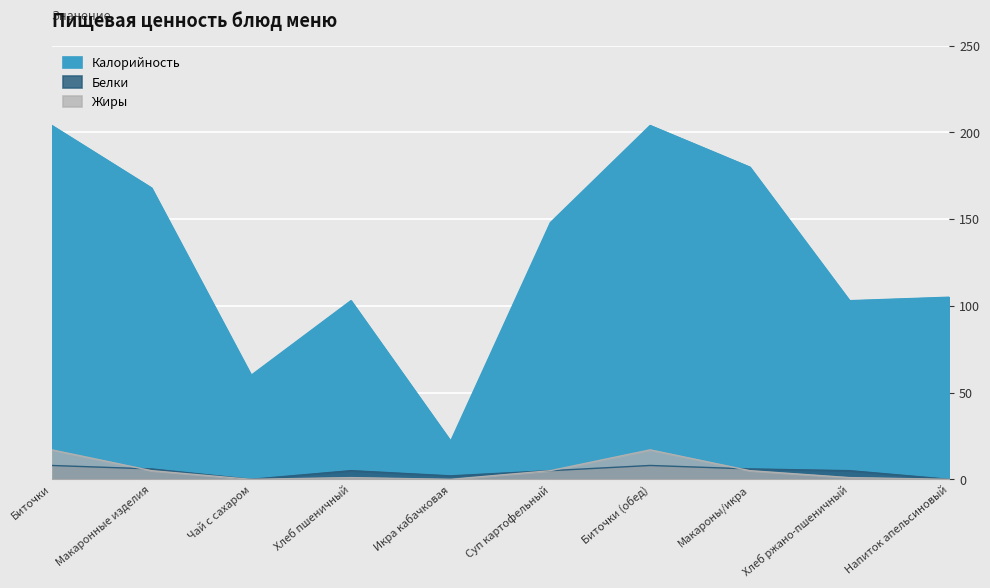

What are all the series names shown in the legend?

Калорийность, Белки, Жиры